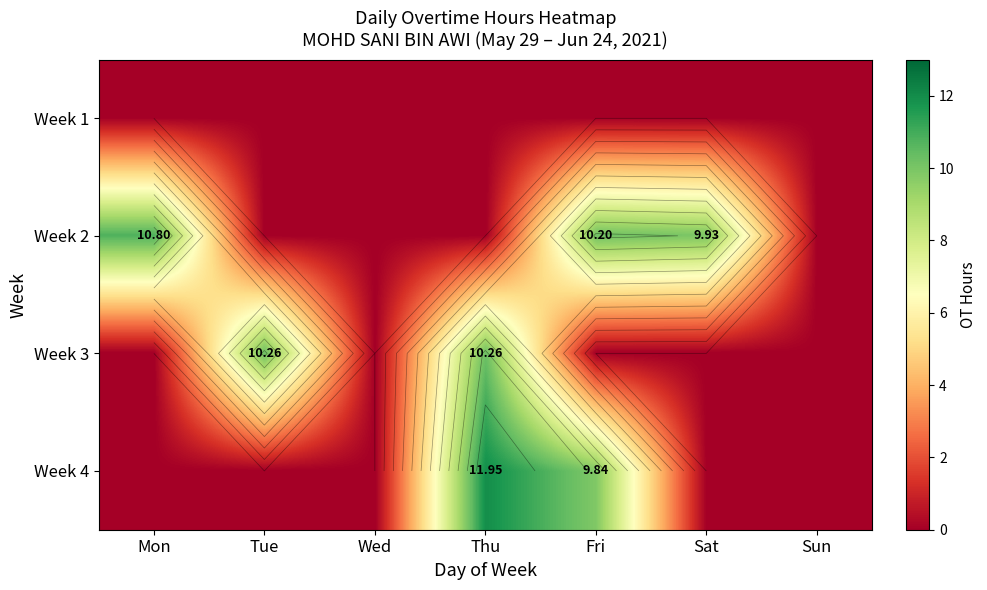

What is the maximum value shown in the chart?

11.9